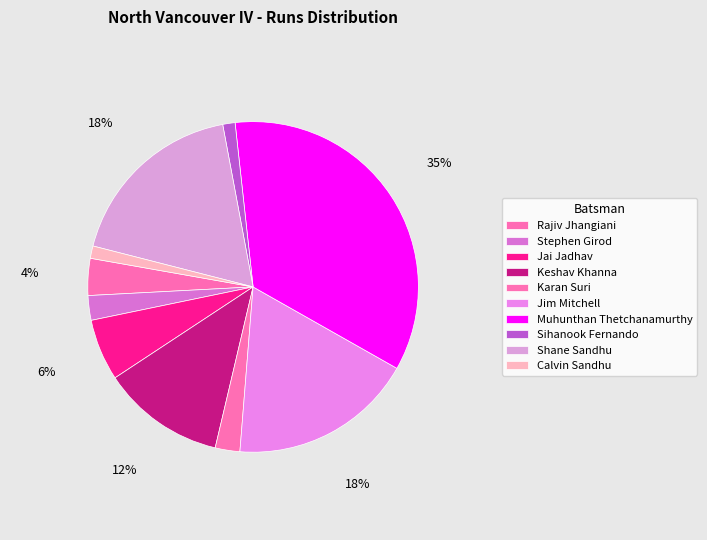

How many slices are in this pie chart?

10